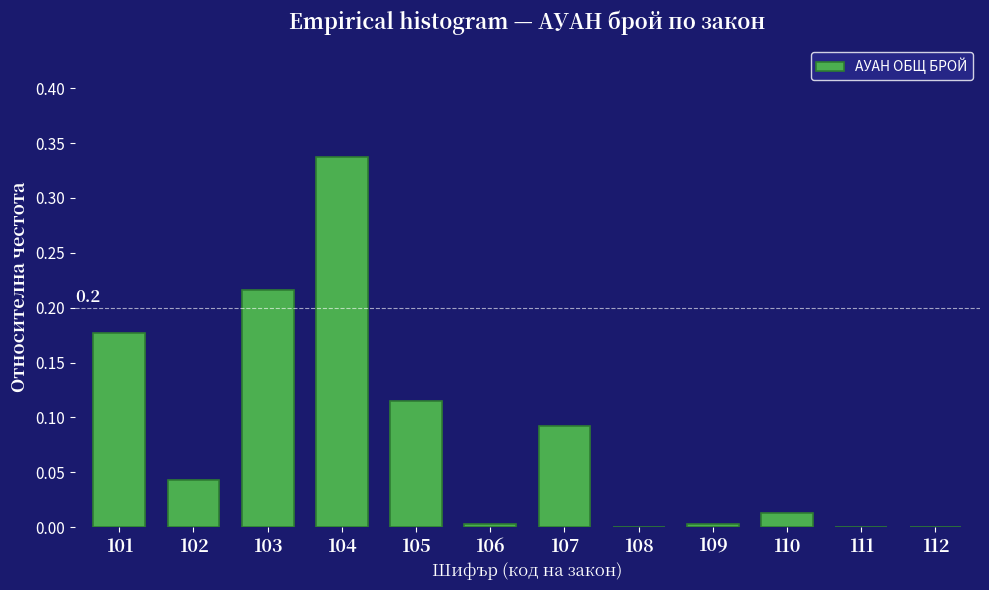

What is the change in value from 103 to 104?

+0.1